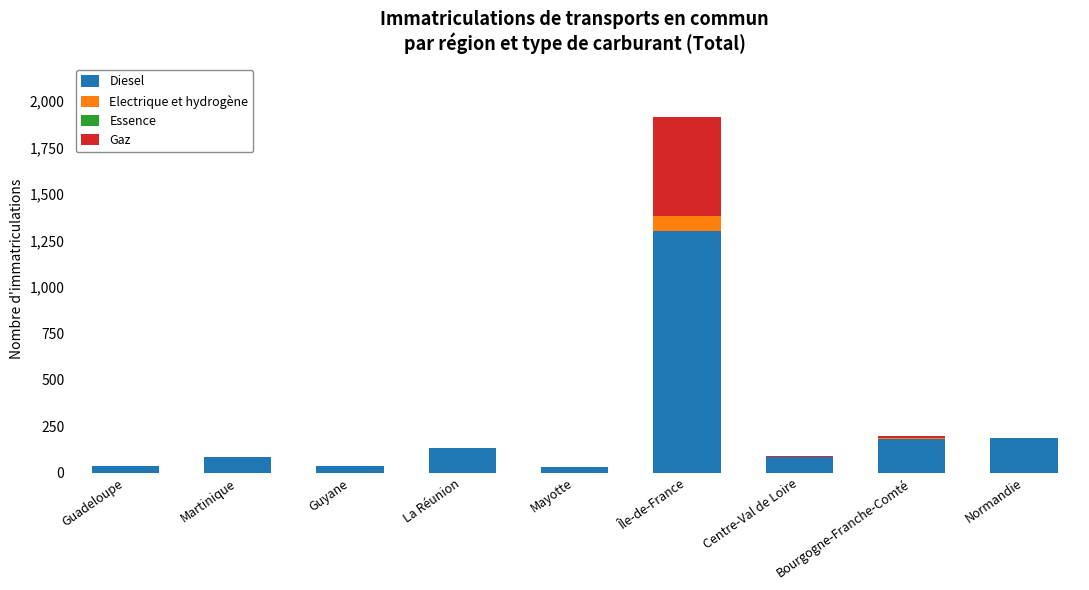

What is the maximum value for Diesel?

1298